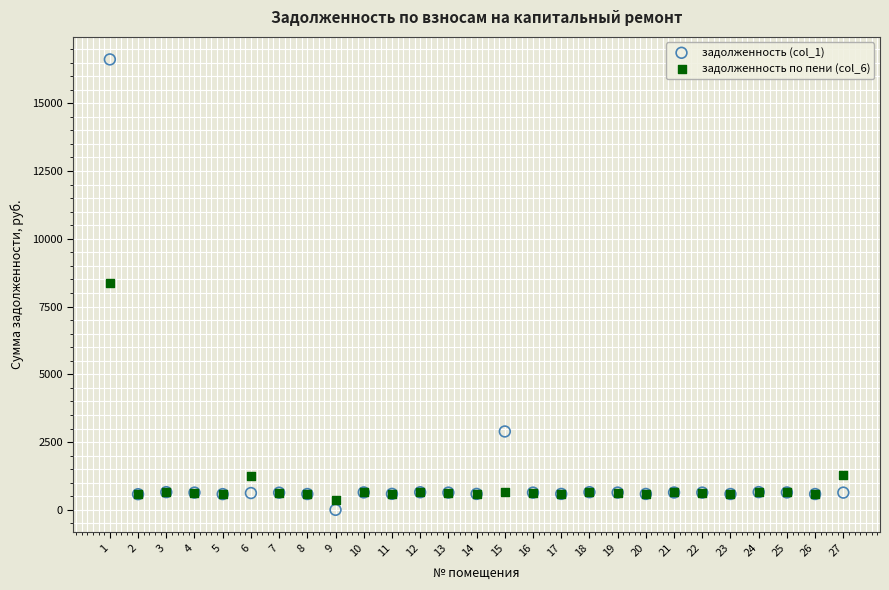

Which series reaches the maximum Y coordinate?

задолженность (col_1)